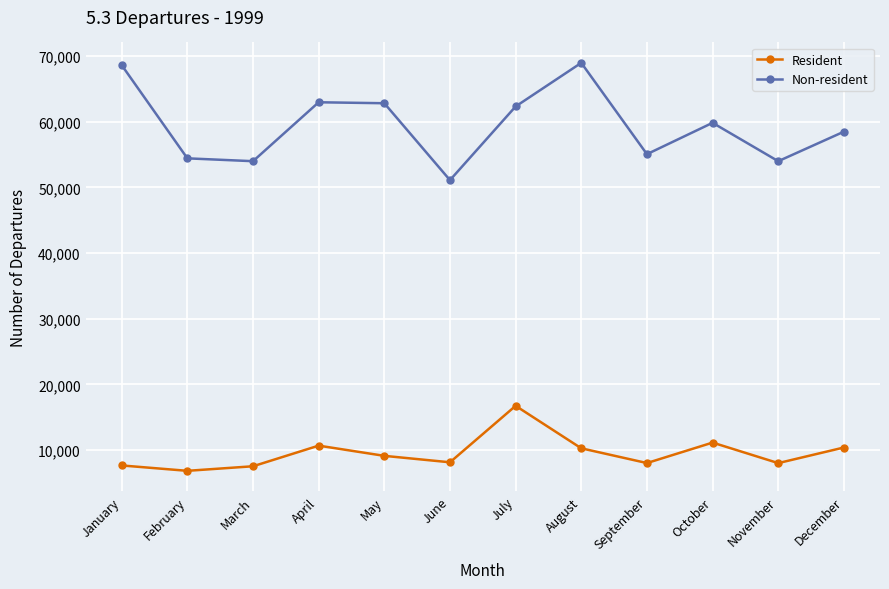

What value does the Resident series have at August?

10283